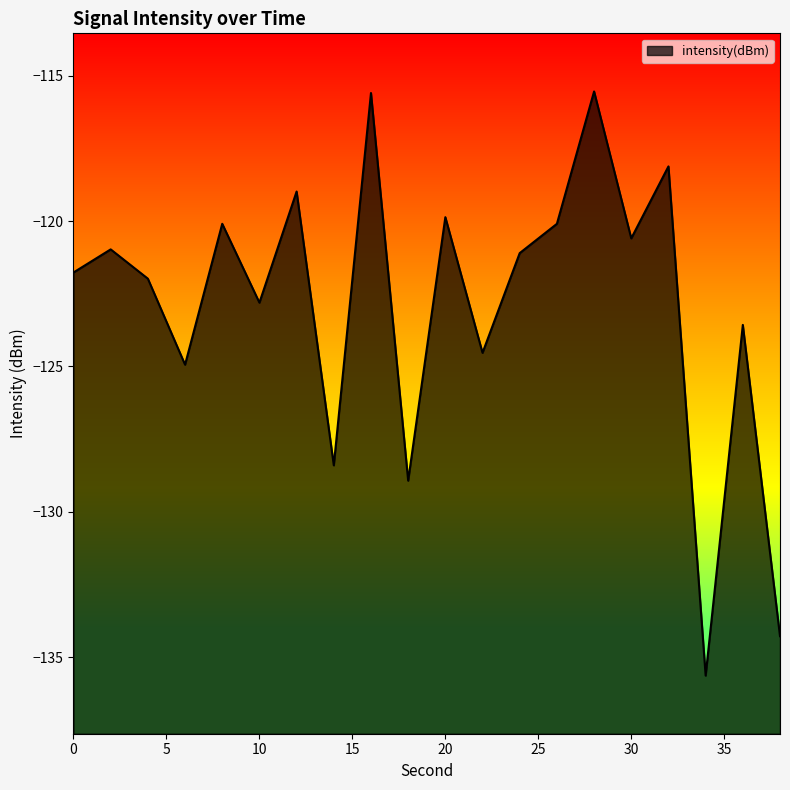

What is the difference between the maximum and second lowest values?

18.7